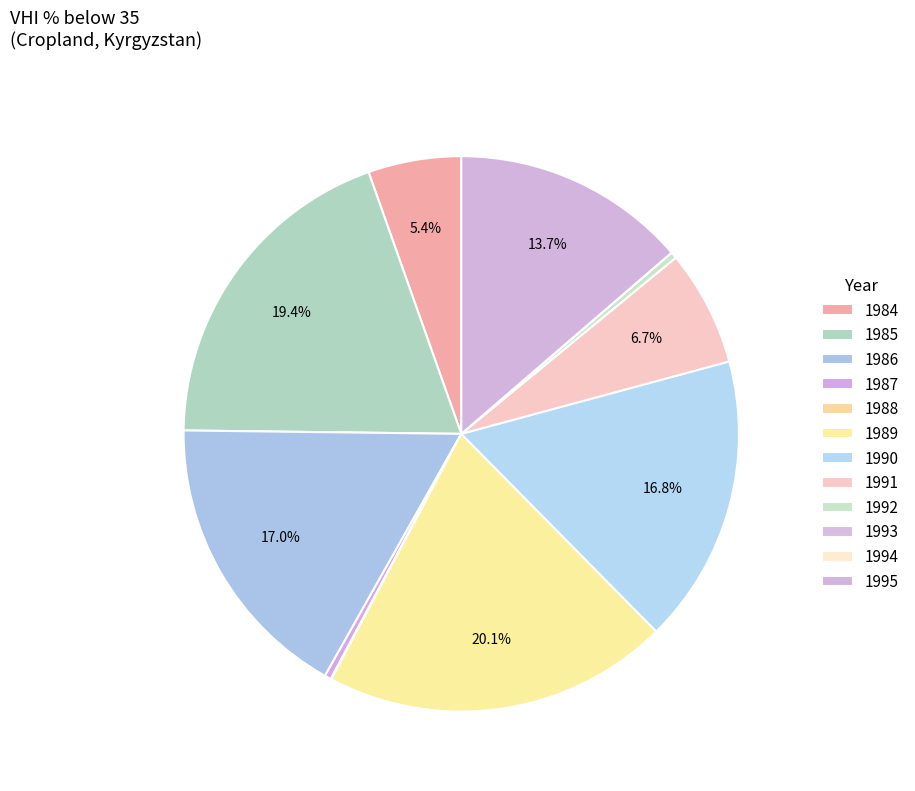

Rank the categories by value from lowest to highest.

1993, 1994, 1988, 1992, 1987, 1984, 1991, 1995, 1990, 1986, 1985, 1989